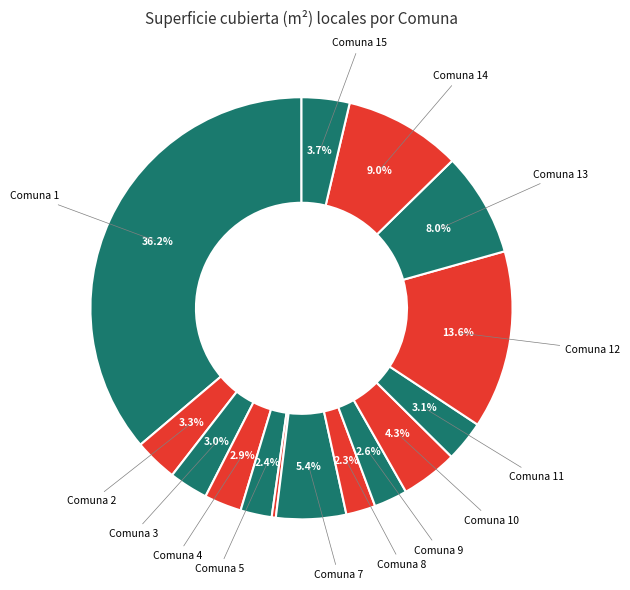

To the nearest percent, what is the average slice percentage?

7%